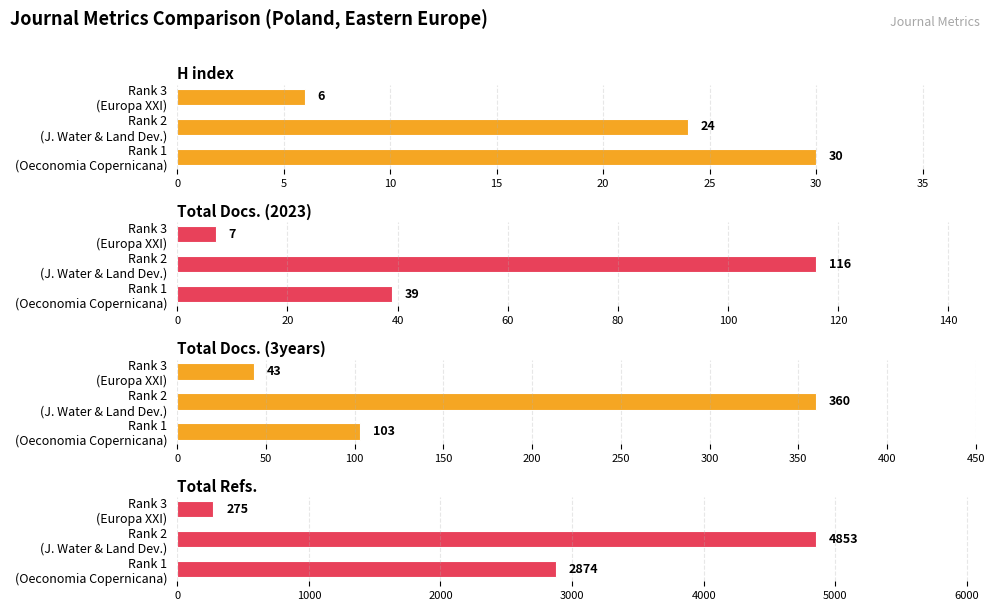

The Total Docs. (3years) series shows 66 at Rank 3 (Europa XXI). True or false?

False